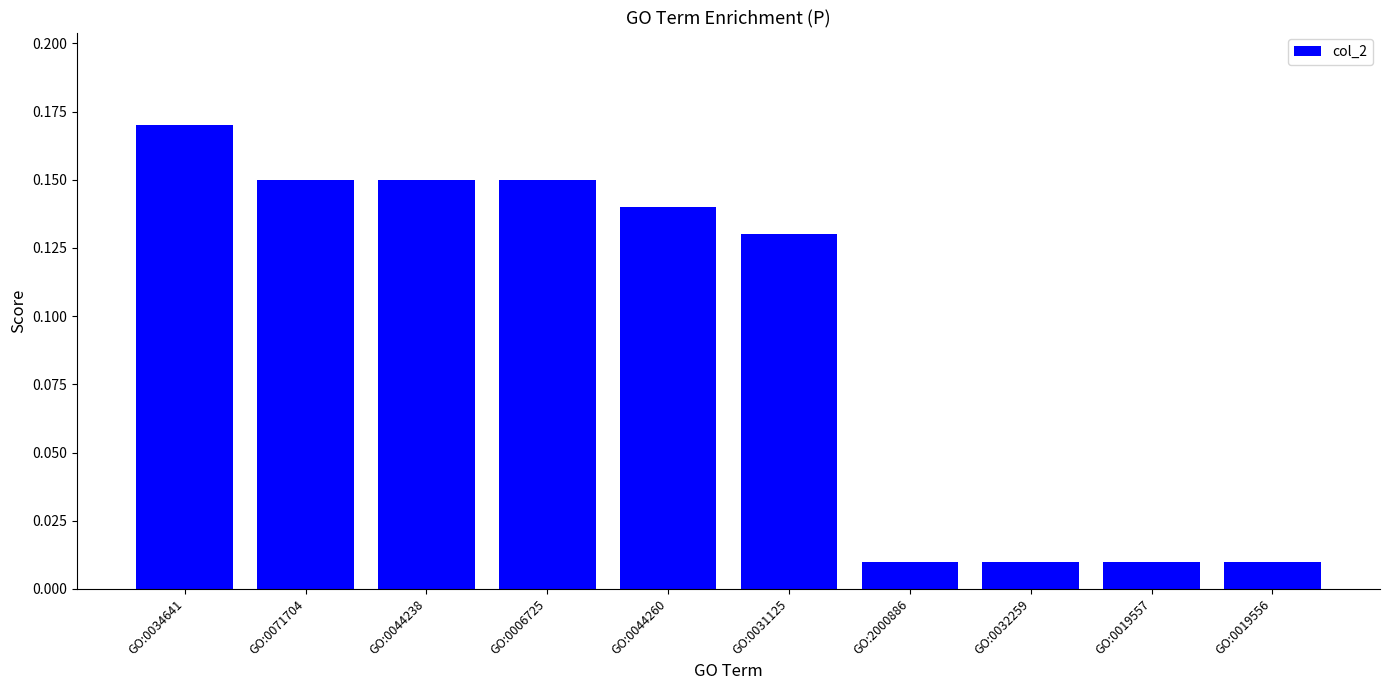

Which label corresponds to the largest value in the chart?

GO:0034641